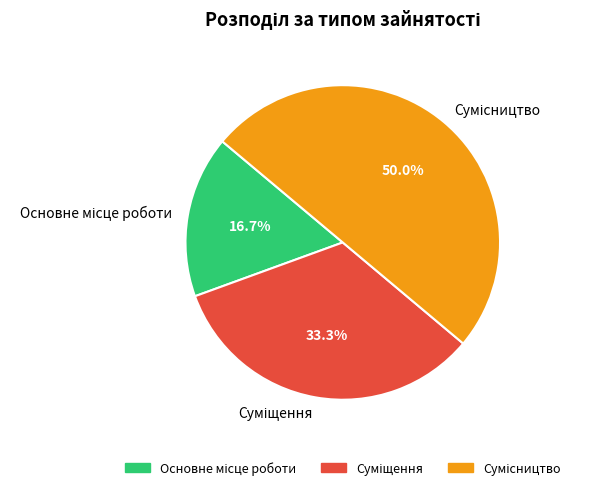

How many slices are in this pie chart?

3